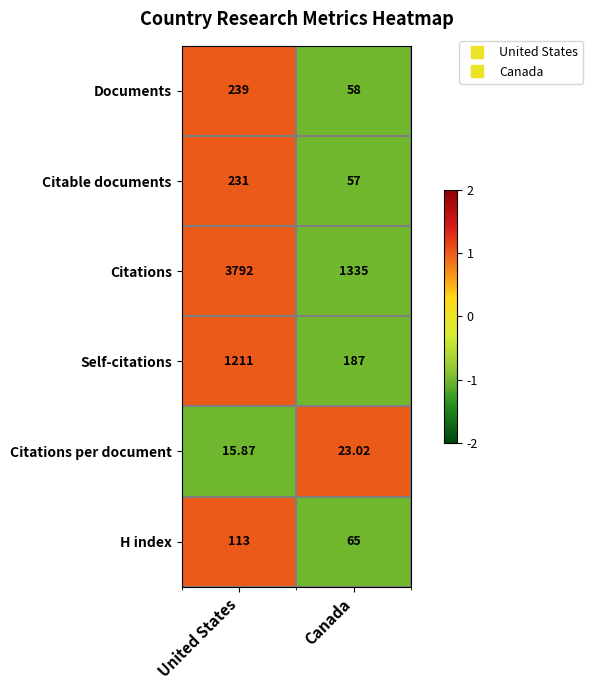

Rank the series at United States from lowest to highest value.

Citations per document, H index, Citable documents, Documents, Self-citations, Citations